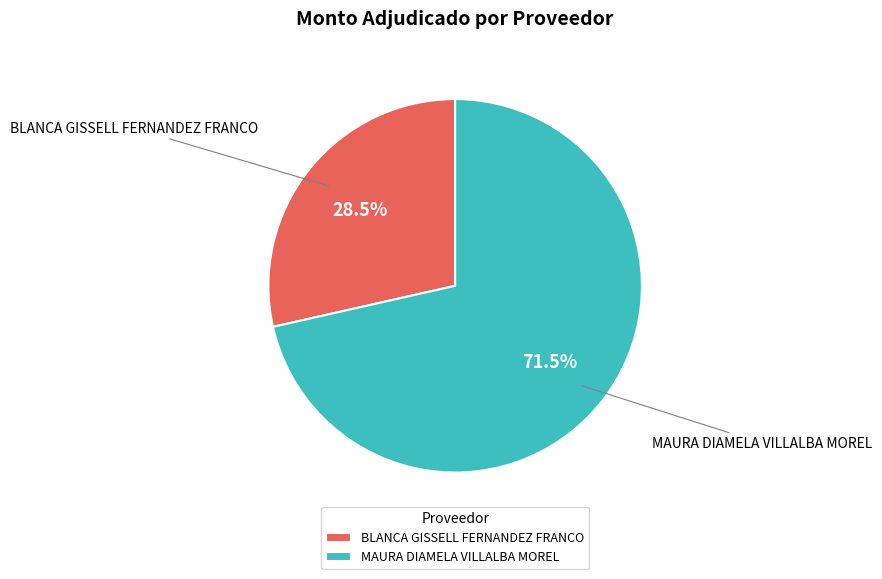

What is the ratio of the value at MAURA DIAMELA VILLALBA MOREL to the value at BLANCA GISSELL FERNANDEZ FRANCO?

2.5